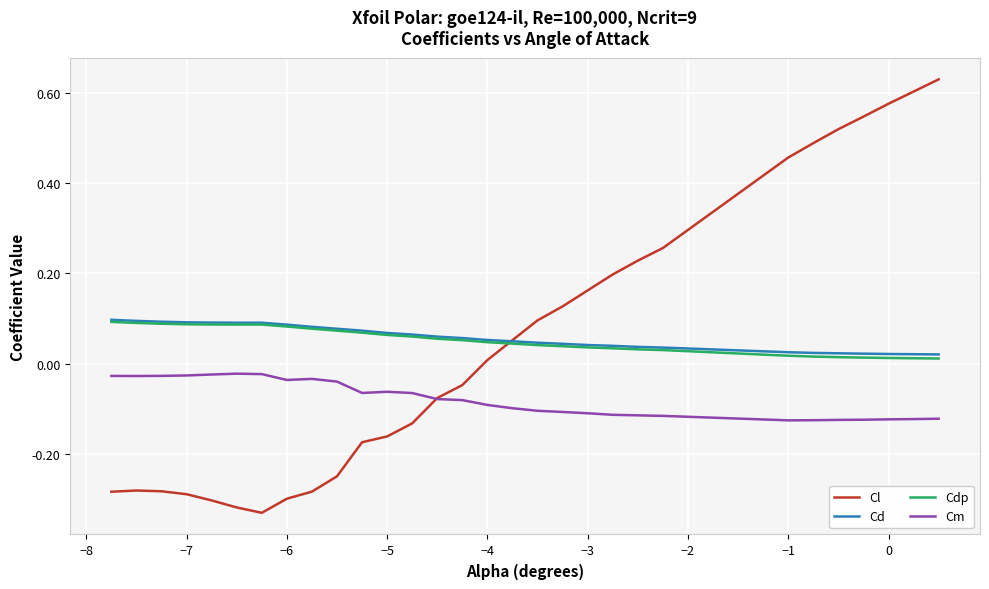

Which series has the largest range (max minus min)?

Cl